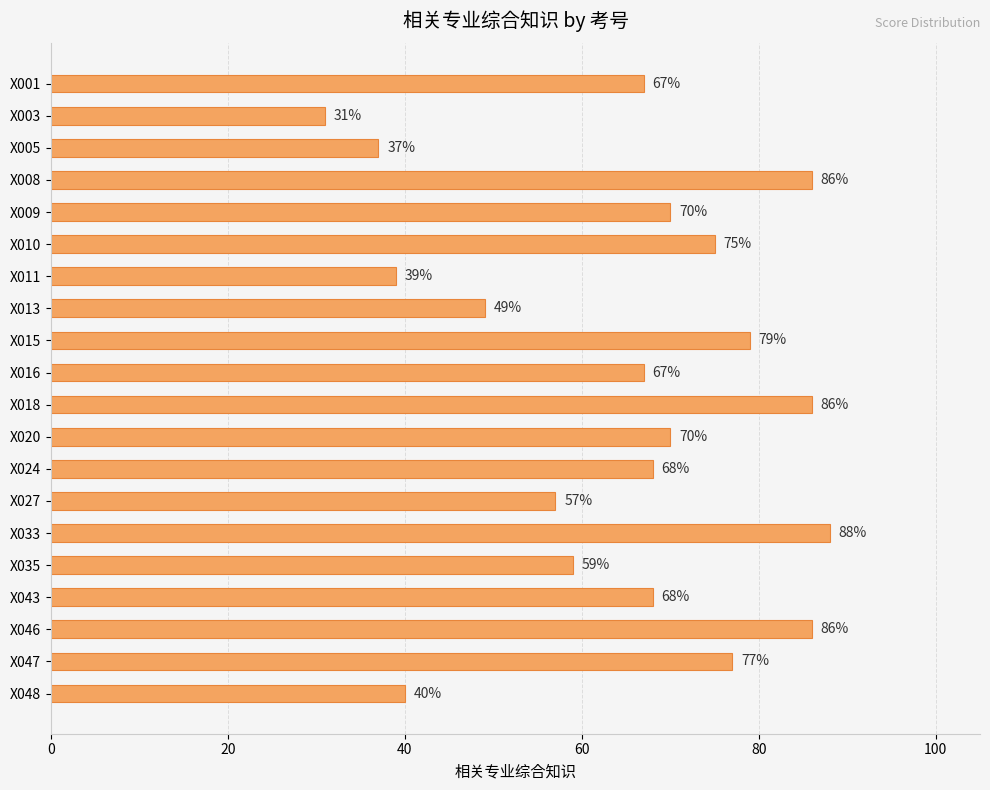

What is the value of the 5th bar from the top?

70